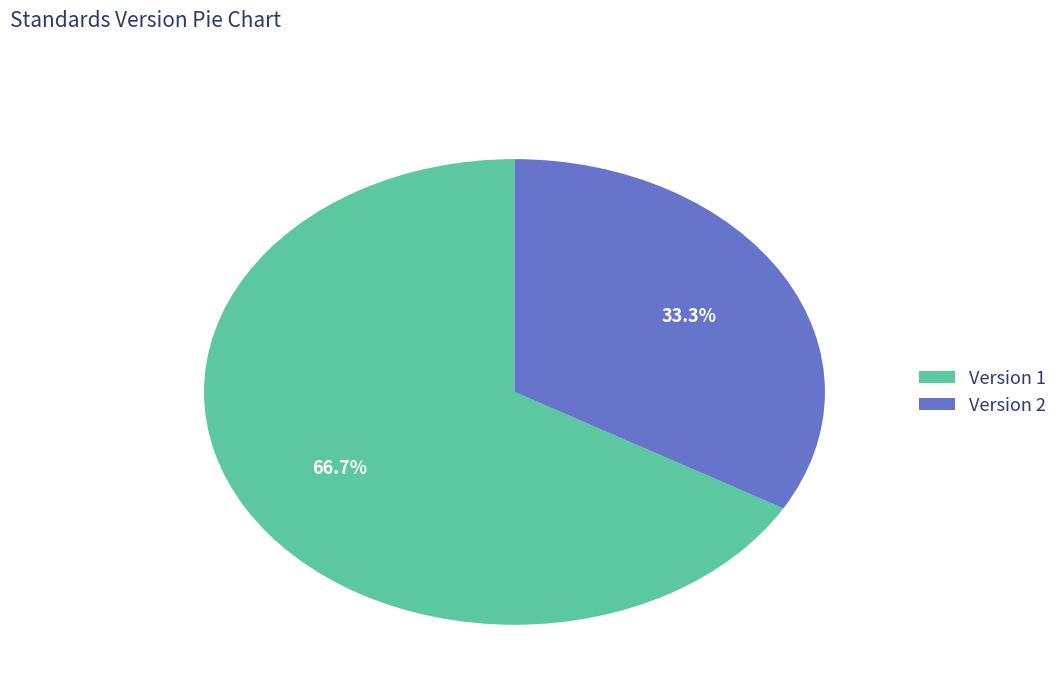

Count the number of slices in the pie.

2